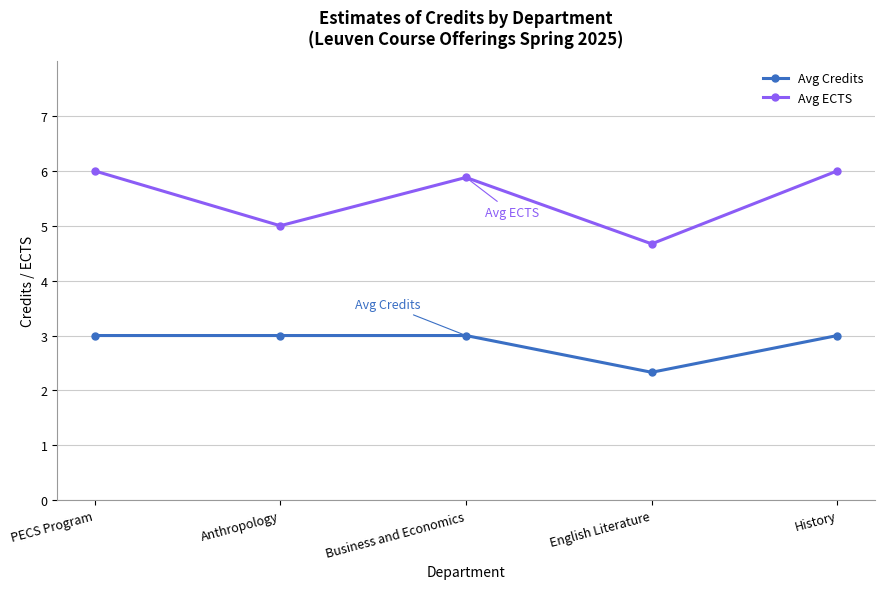

Is the value of Avg ECTS at PECS Program greater than the value of Avg Credits at History?

Yes